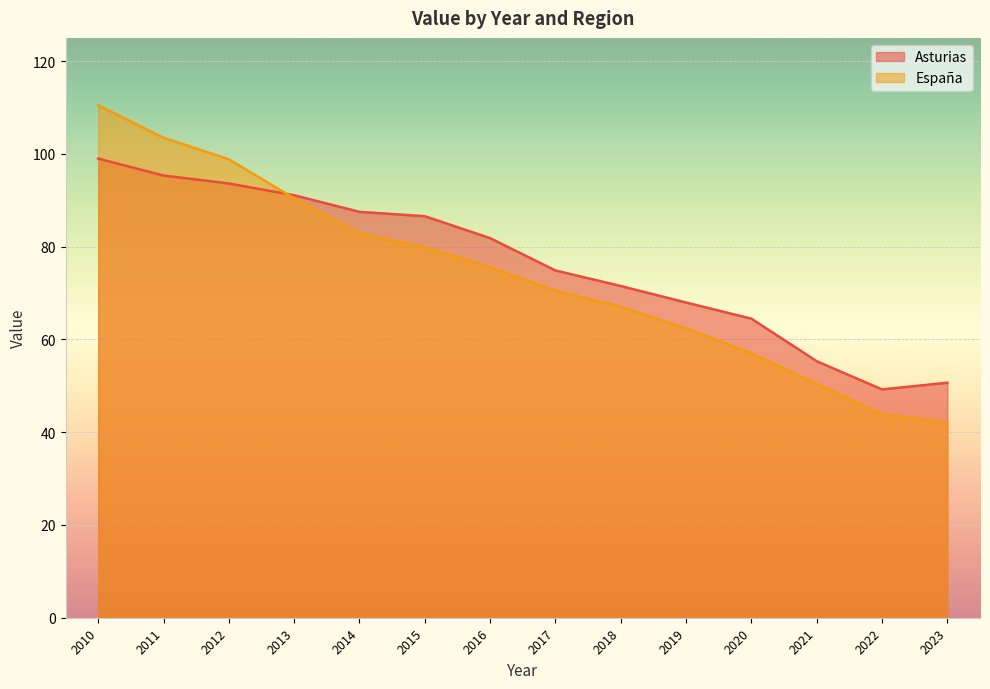

Which has a higher value, 2016 or 2013?

2013